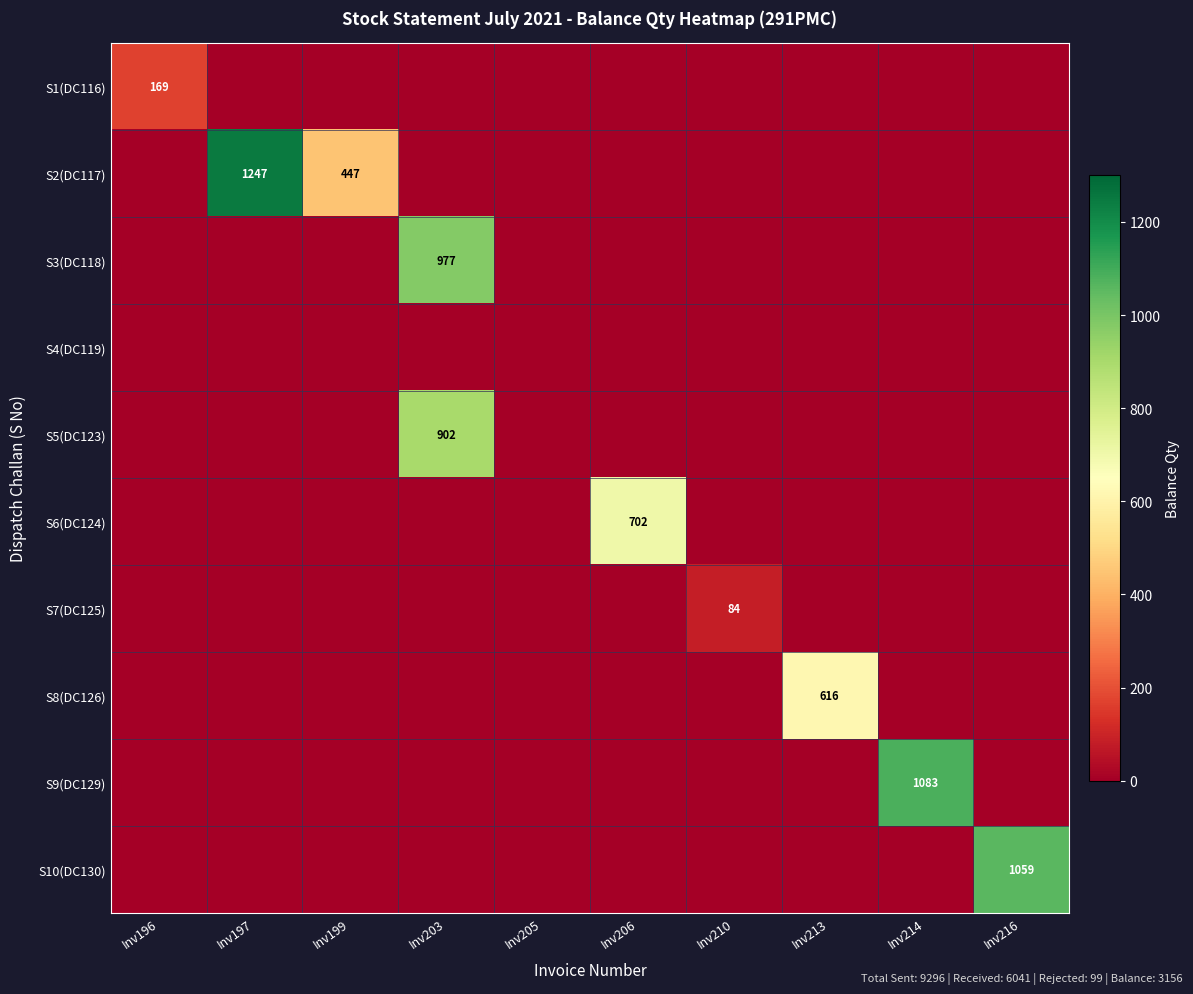

The S2(DC117) series shows 773 at Inv199. True or false?

False